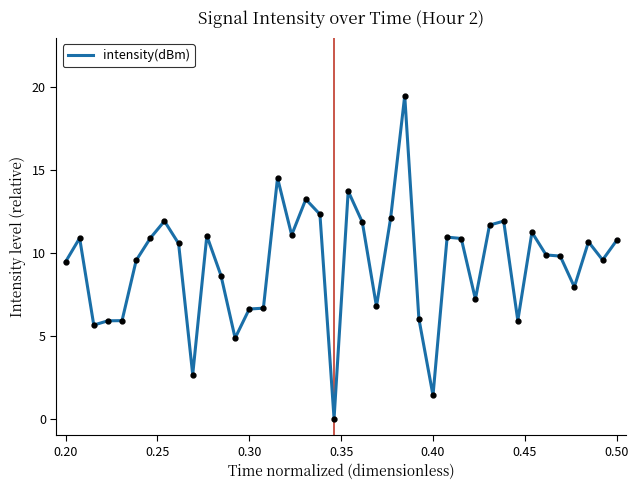

Does the chart have visible grid lines?

No